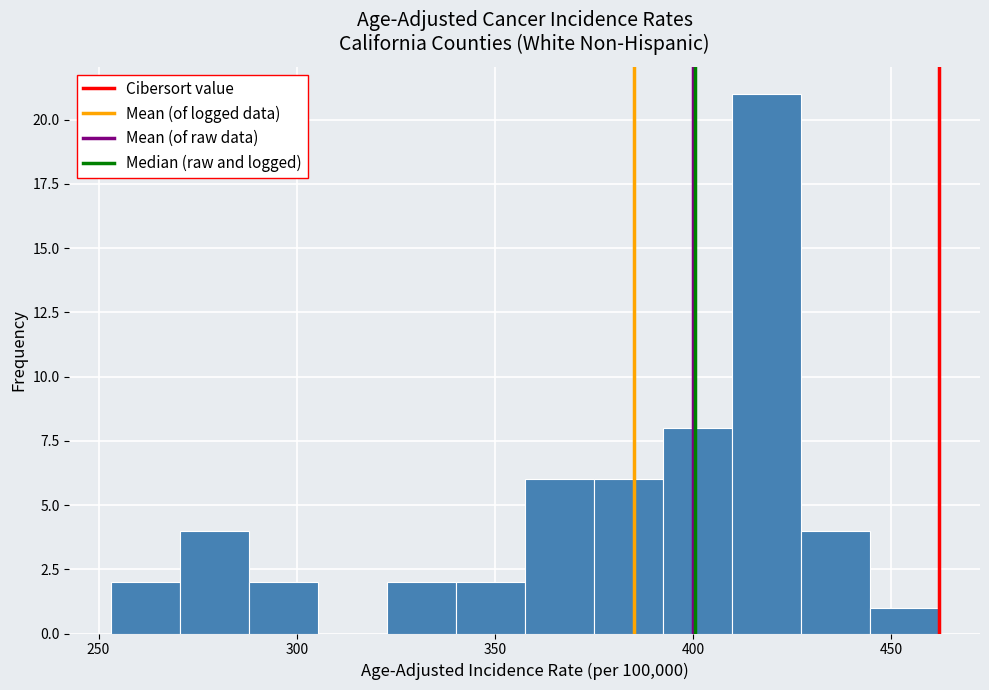

Around what value on the x-axis is the tallest bar? Give the approximate position of its centre, as read against the axis.

420